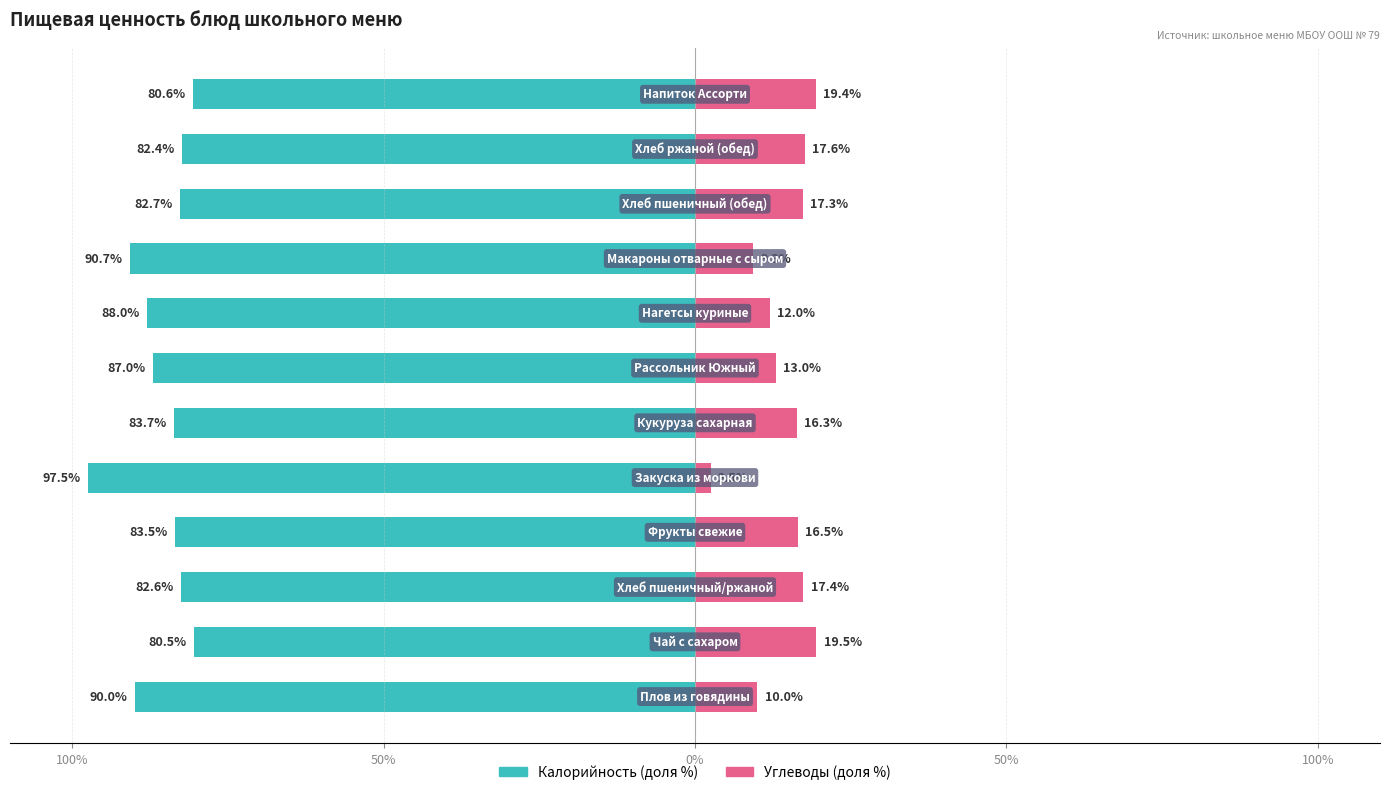

Reading right to left, list all the values displayed in this chart.

Калорийность (доля %): -80.6	-82.4	-82.7	-90.7	-88.0	-87.0	-83.7	-97.5	-83.5	-82.6	-80.5	-90.0
Углеводы (доля %): 19.4	17.6	17.3	9.3	12.0	13.0	16.3	2.5	16.5	17.4	19.5	10.0